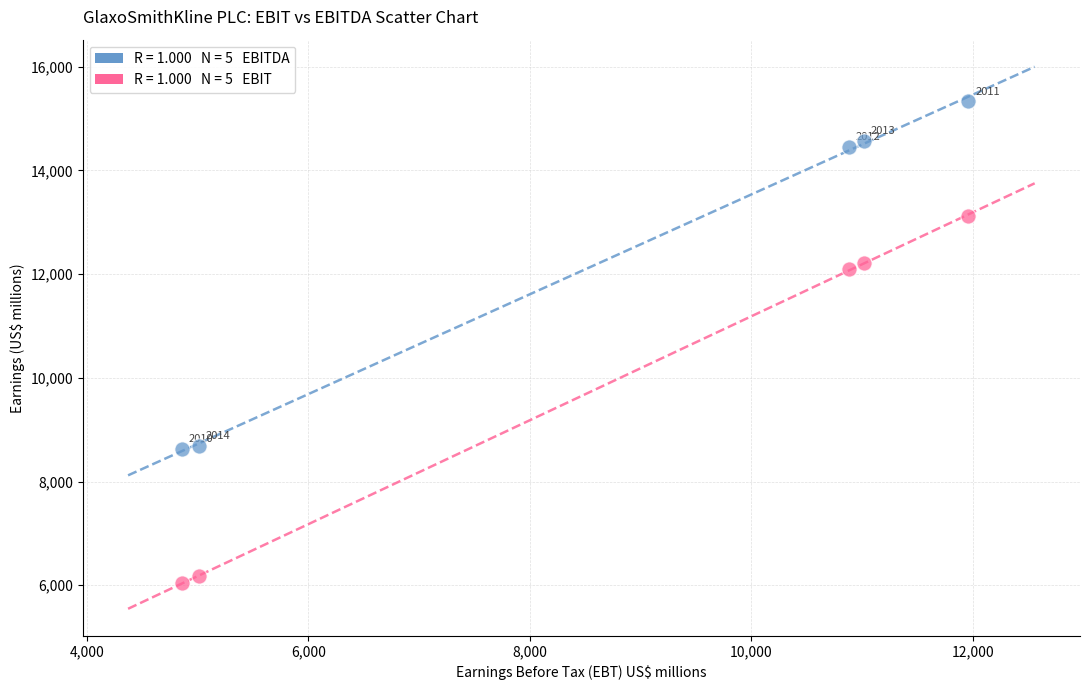

Across all series, what Y value is closest to 10684?

12095